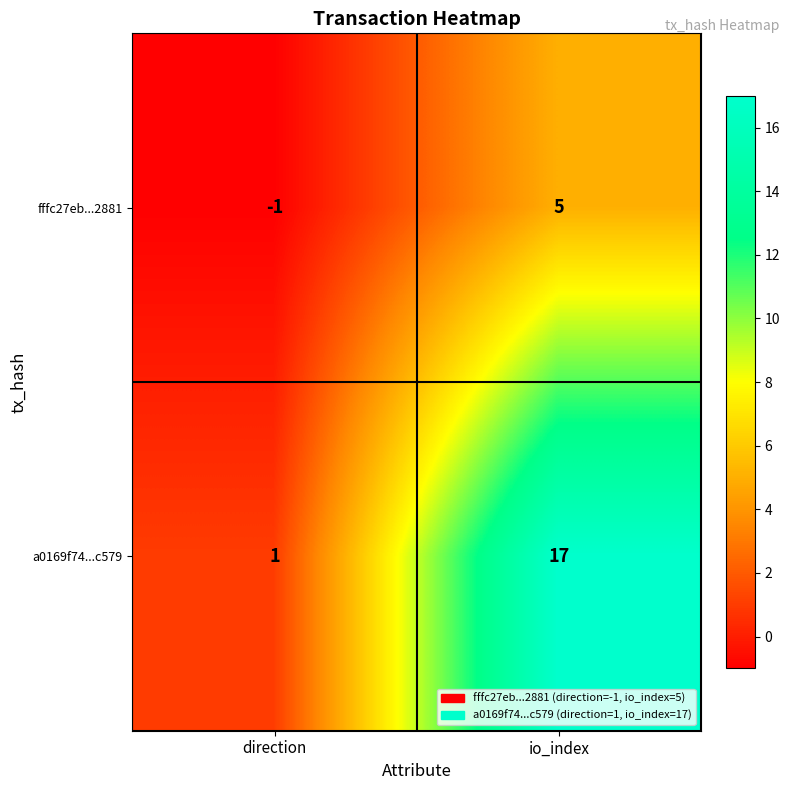

What is the approximate value of a0169f74...c579 at io_index, to the nearest 10?

20